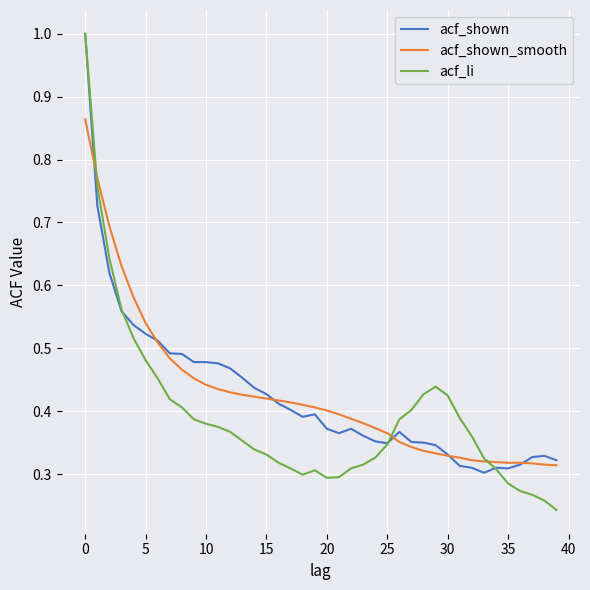

Which series has the largest range (max minus min)?

acf_li